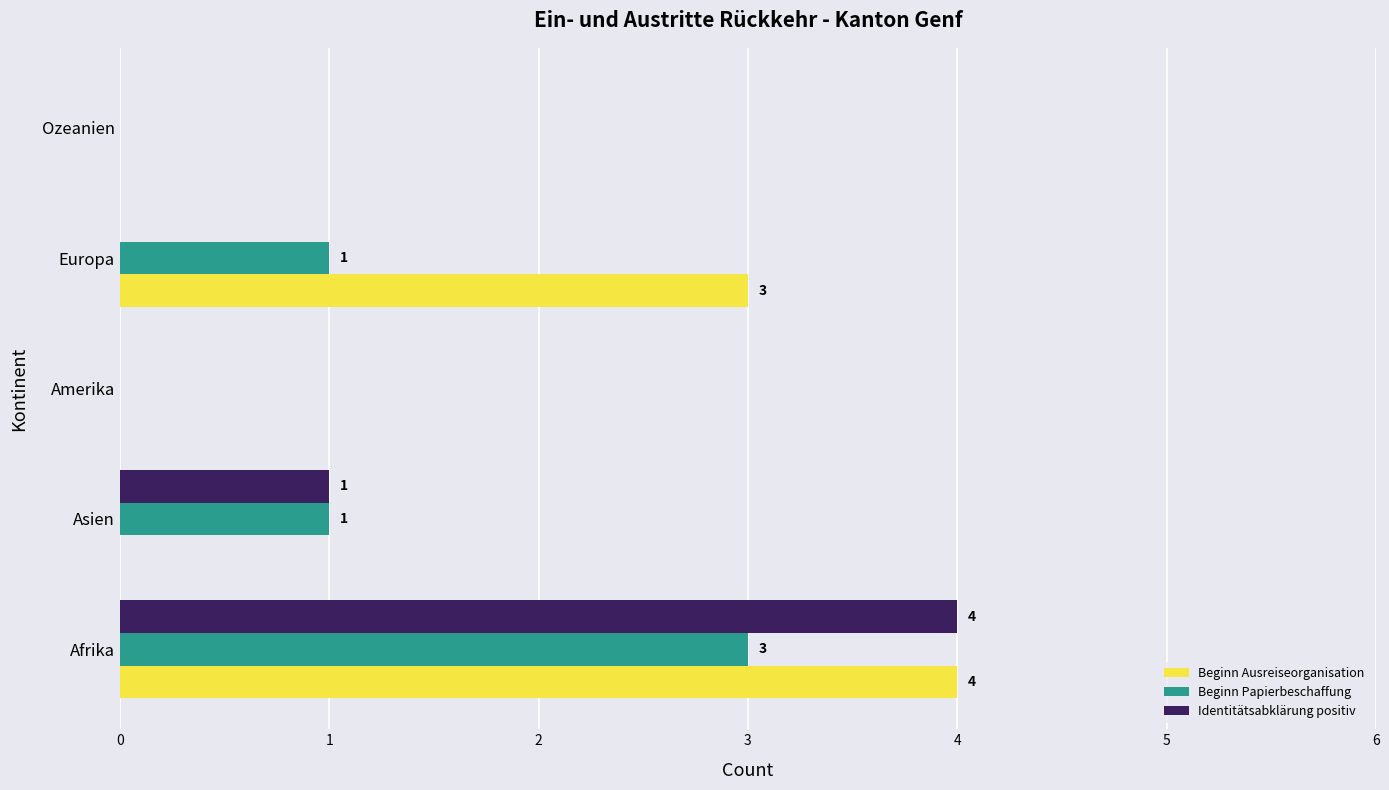

Which series has the largest total across all categories?

Beginn Ausreiseorganisation